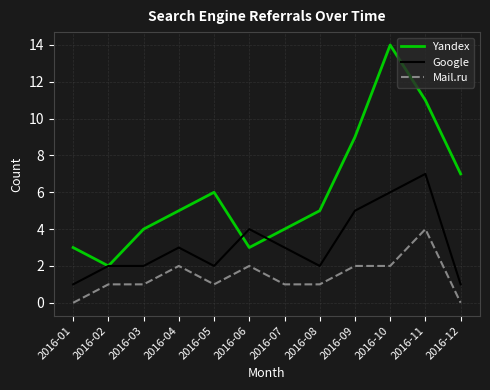

Which series has the largest total across all categories?

Yandex